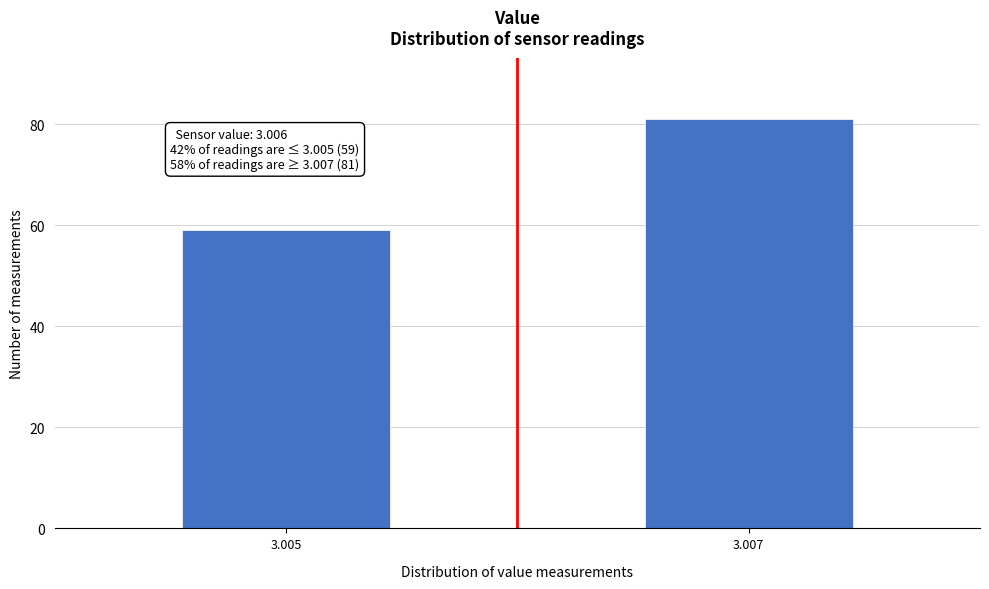

Reading left to right, extract all data points from this chart.

3.005=59	3.007=81